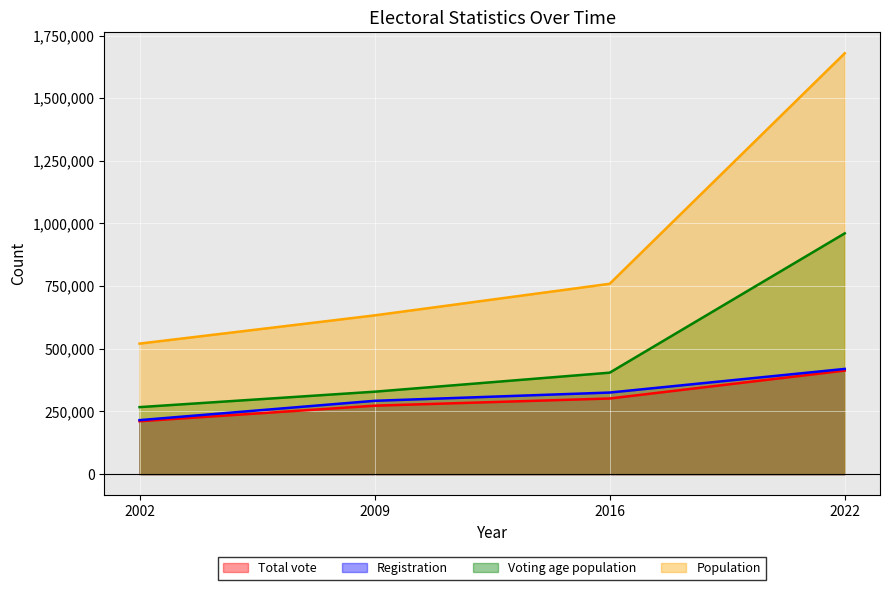

The value of Registration at 2002 is 77624. True or false?

False